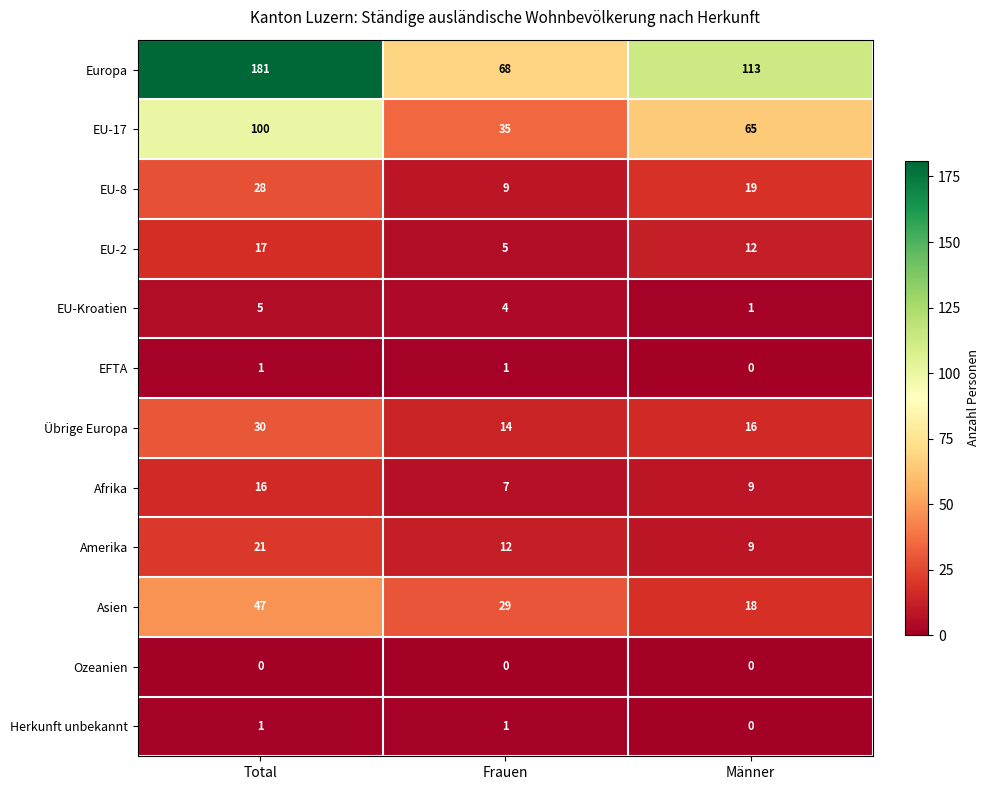

List the labels in order of Afrika value, smallest first.

Frauen, Männer, Total